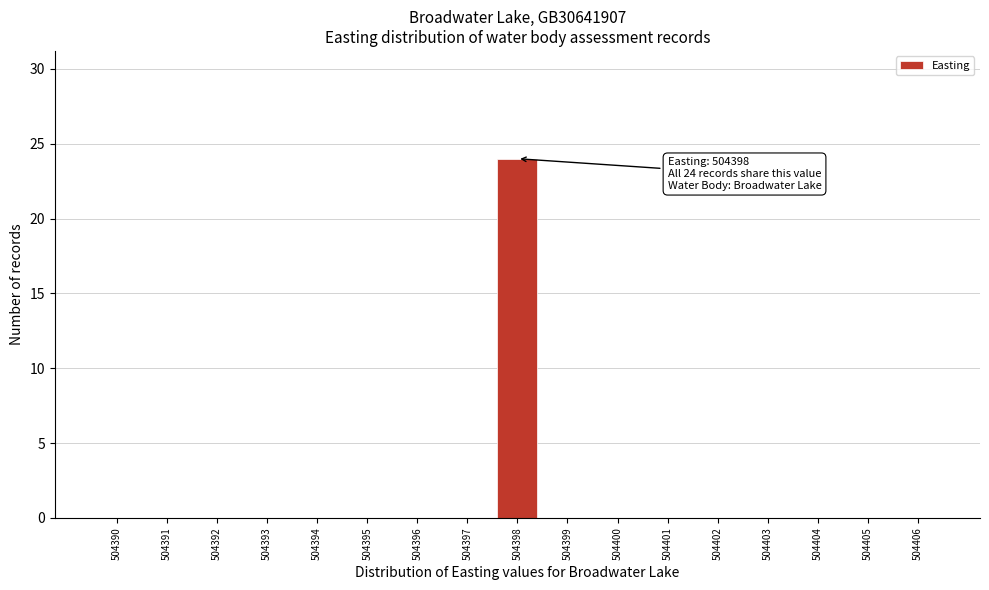

Reading left to right, list all the values displayed in this chart.

504390=0	504391=0	504392=0	504393=0	504394=0	504395=0	504396=0	504397=0	504398=24	504399=0	504400=0	504401=0	504402=0	504403=0	504404=0	504405=0	504406=0